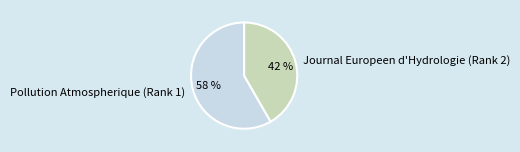

Rank the categories by value from highest to lowest.

Pollution Atmospherique (Rank 1), Journal Europeen d'Hydrologie (Rank 2)